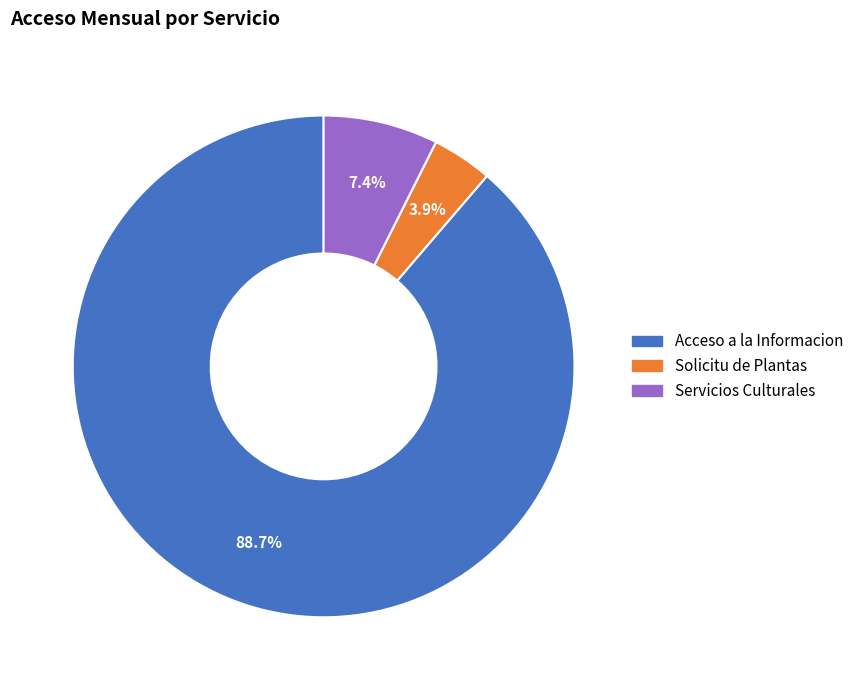

Is there a majority slice in this chart?

Yes